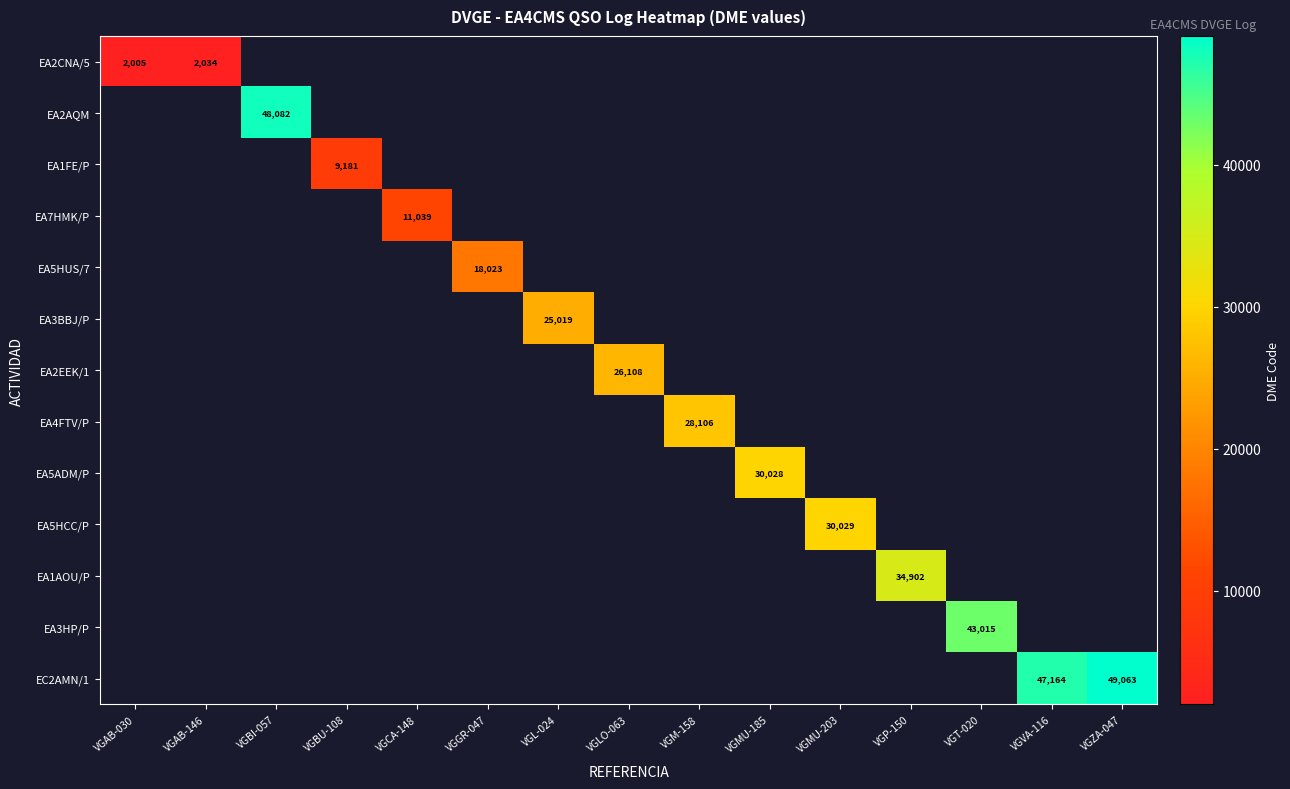

True or false: EA5HCC/P has a value of 30029 at VGMU-203.

True